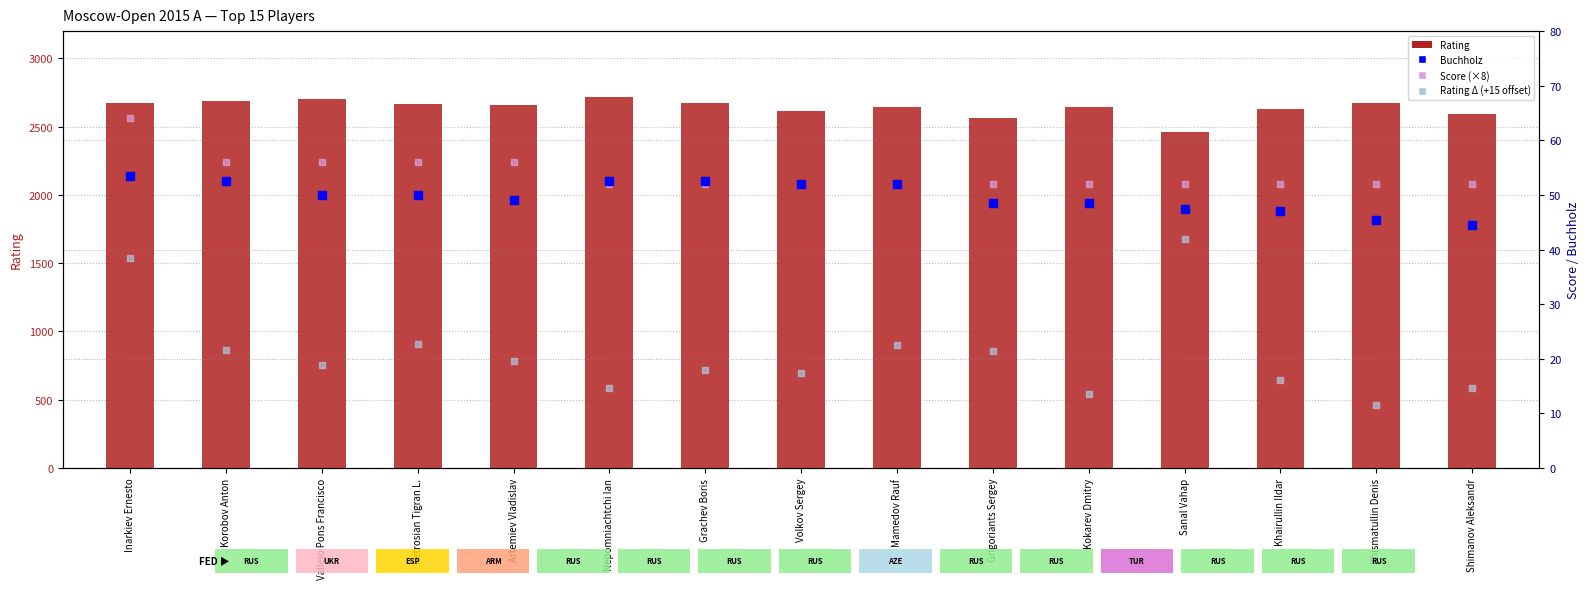

Which series has the largest total across all categories?

Rating